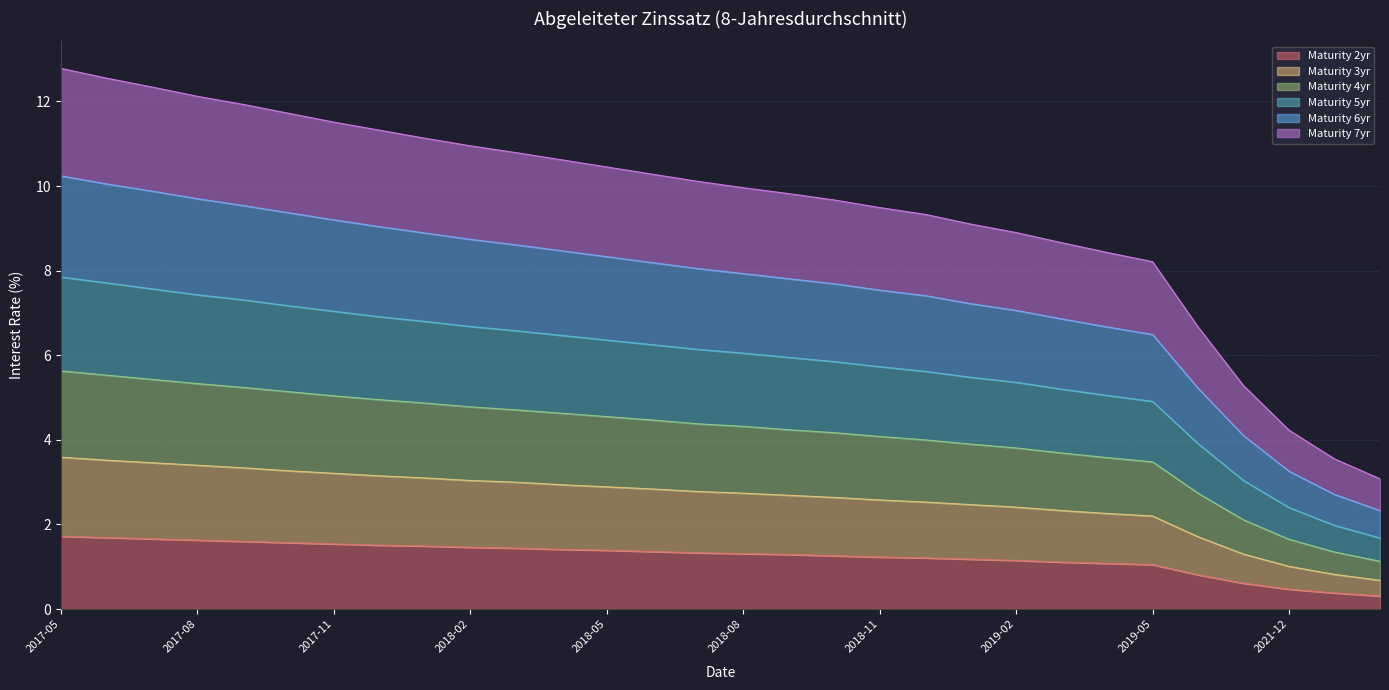

What is the sum of the 3 values at 2023-12 and 2019-12?

2.4